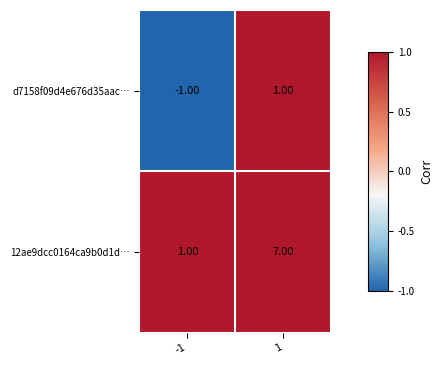

At which category does the chart reach its minimum across all series?

-1